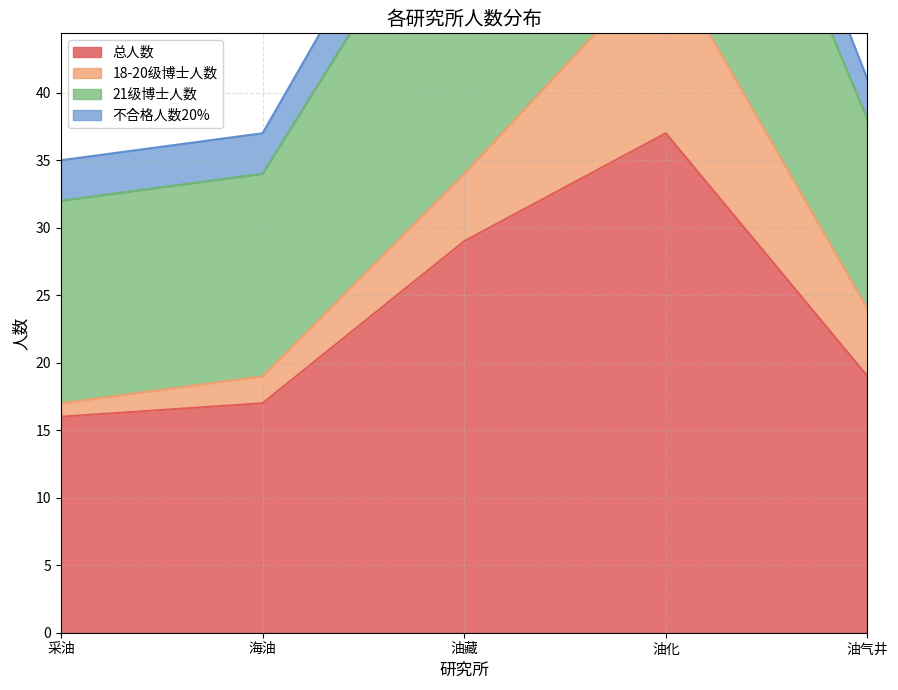

Reading left to right, extract all data points from this chart.

总人数: 采油=16	海油=17	油藏=29	油化=37	油气井=19
18-20级博士人数: 采油=1	海油=2	油藏=5	油化=13	油气井=5
21级博士人数: 采油=15	海油=15	油藏=24	油化=24	油气井=14
不合格人数20%: 采油=3	海油=3	油藏=5	油化=5	油气井=3